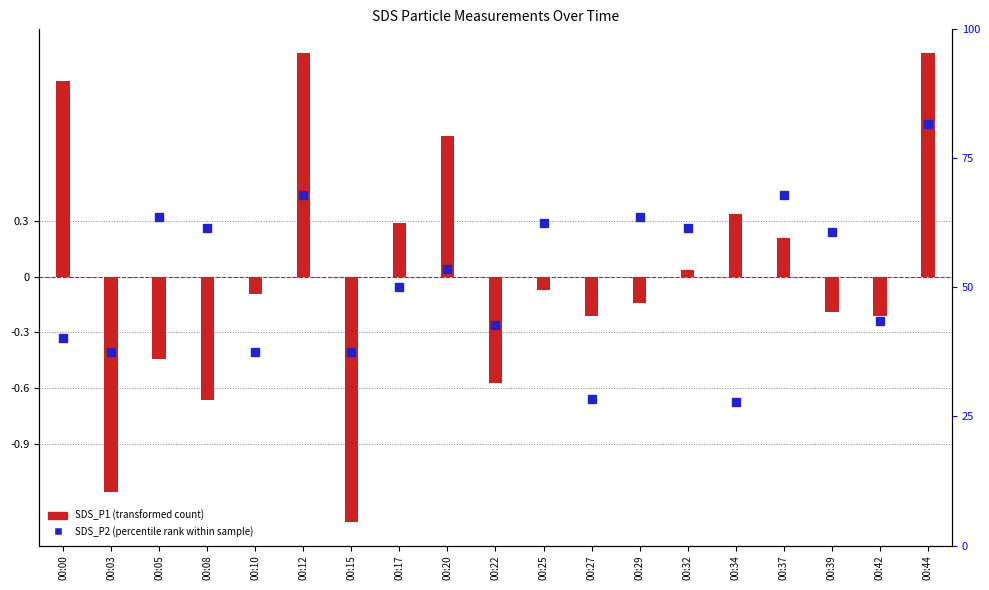

What is the total value across all series at 00:25?

0.2